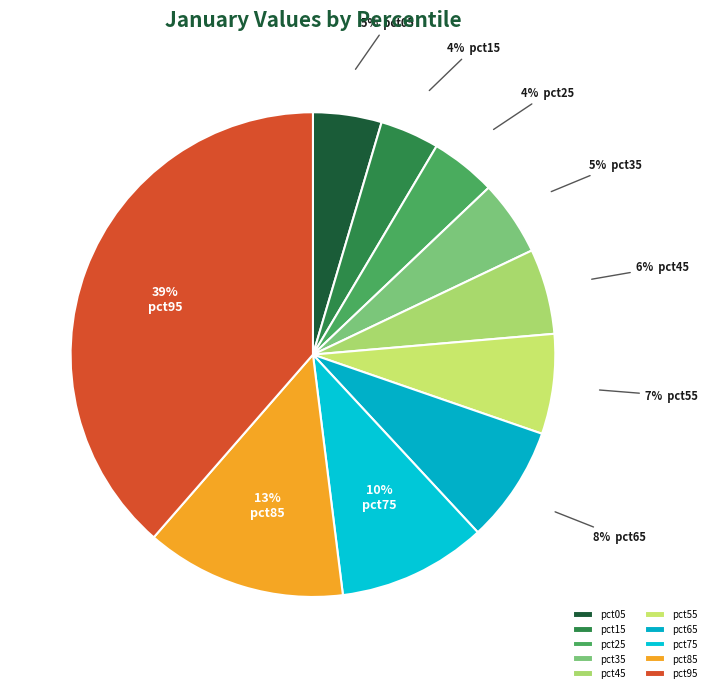

Count the number of slices in the pie.

10